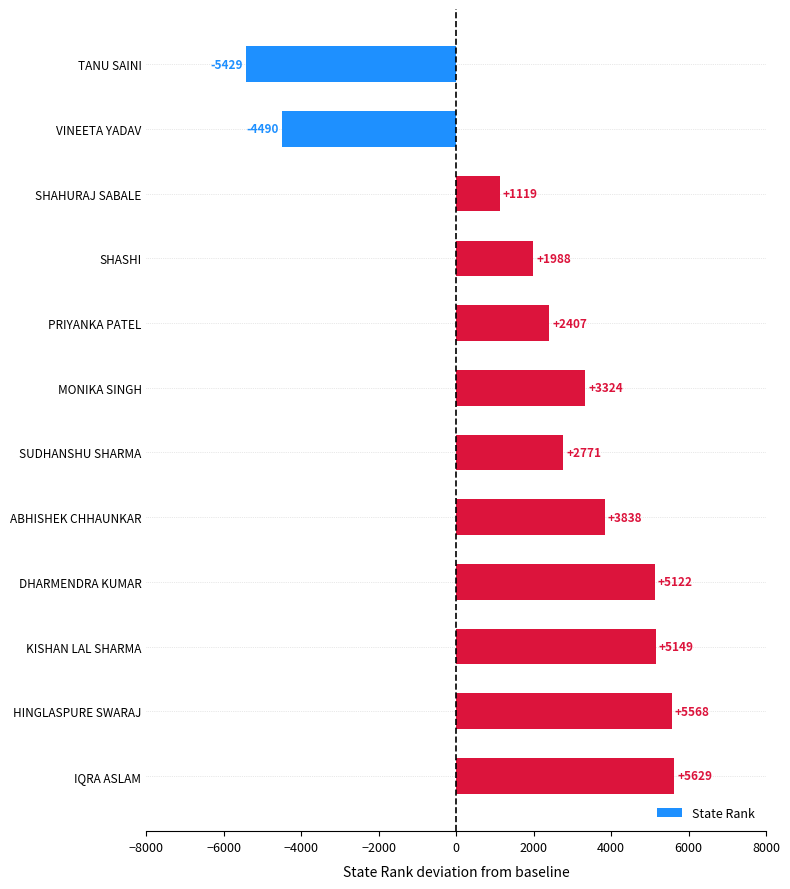

Rank the categories by value from lowest to highest.

TANU SAINI, VINEETA YADAV, SHAHURAJ SABALE, SHASHI, PRIYANKA PATEL, SUDHANSHU SHARMA, MONIKA SINGH, ABHISHEK CHHAUNKAR, DHARMENDRA KUMAR, KISHAN LAL SHARMA, HINGLASPURE SWARAJ, IQRA ASLAM